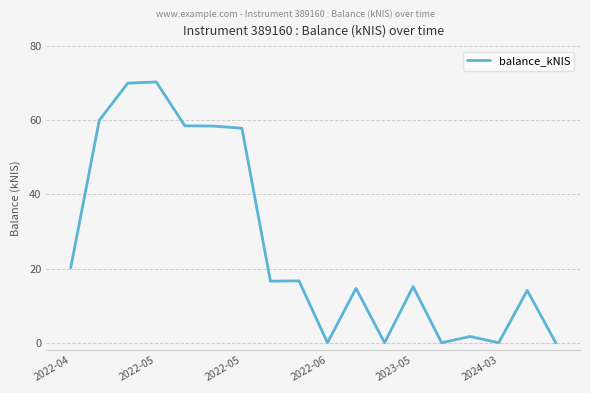

What is the maximum value shown in the chart?

70.3